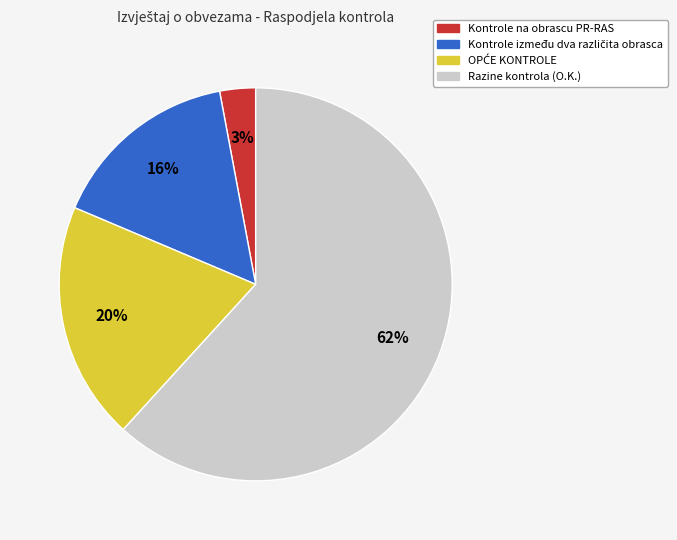

Is it true that Kontrole na obrascu PR-RAS is 3% of the pie?

True